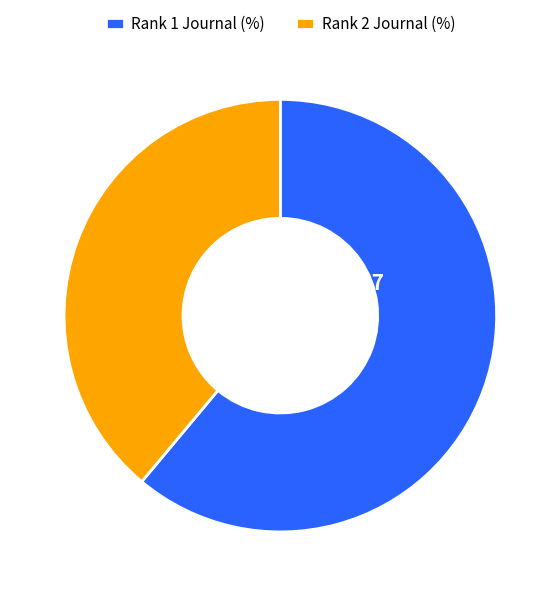

Combined, do Rank 2 Journal (%) and Rank 1 Journal (%) account for over 50%?

Yes